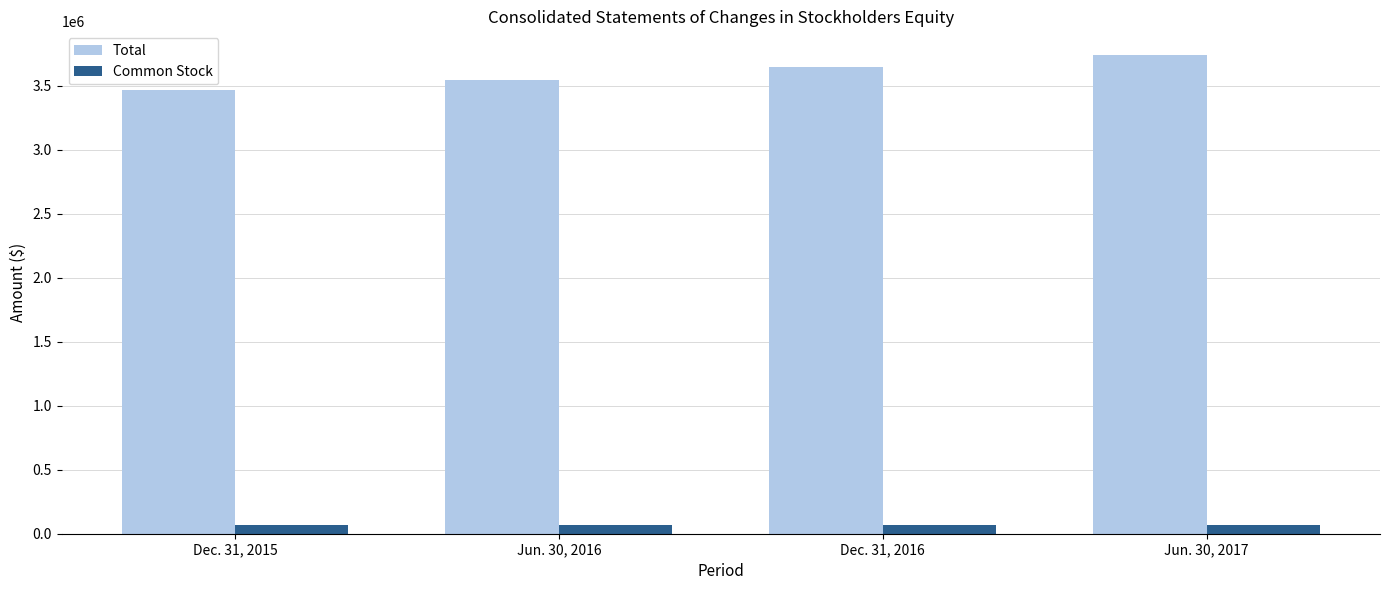

What is the difference between the maximum and minimum values in the Common Stock series?

579